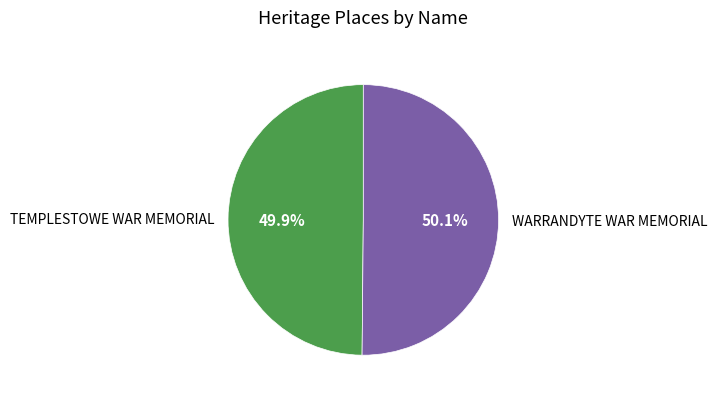

The TEMPLESTOWE WAR MEMORIAL slice represents 50% of the pie. True or false?

True